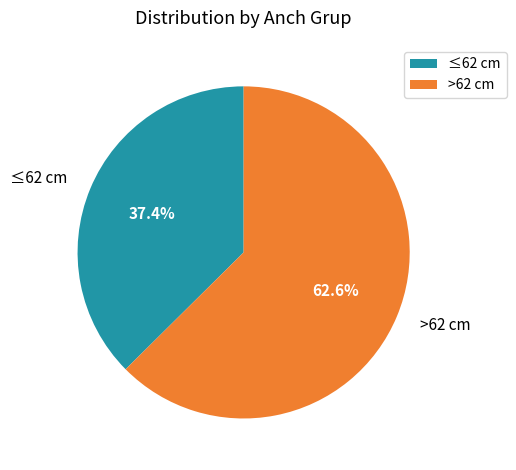

Rank the categories by value from lowest to highest.

≤62 cm, >62 cm